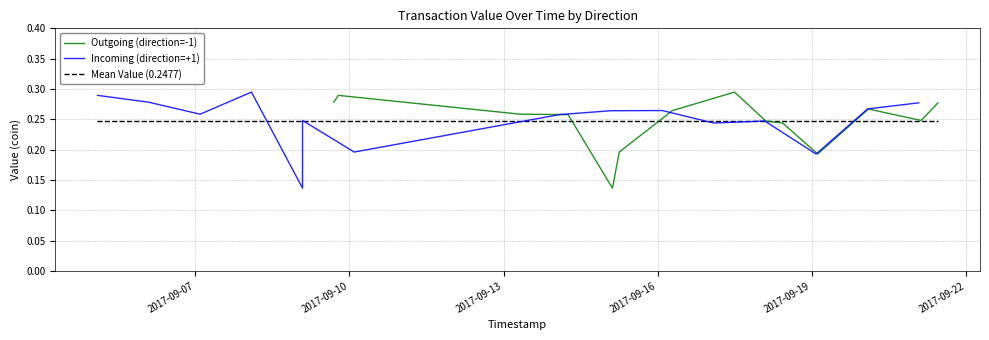

Which series has the largest total across all categories?

Outgoing (direction=-1)